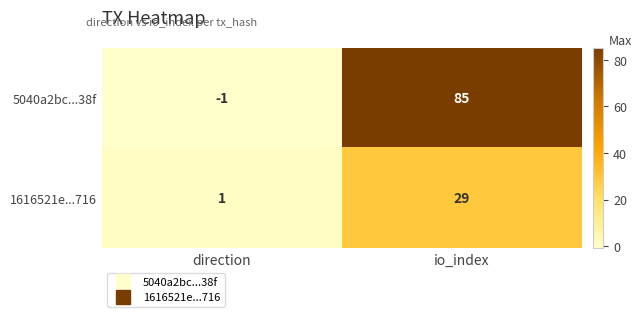

What is the difference between the 5040a2bc...38f values at direction and io_index?

86